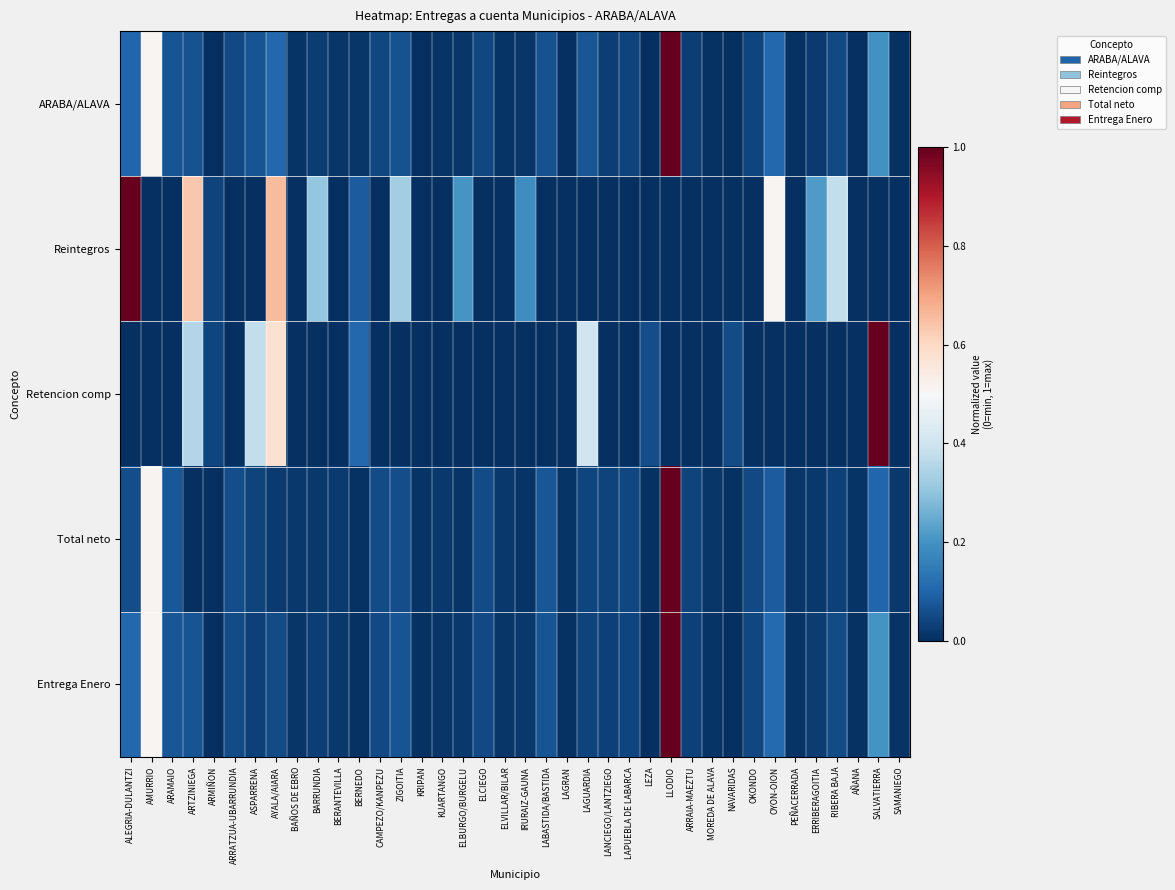

At how many categories does at least one series exceed 0?

38